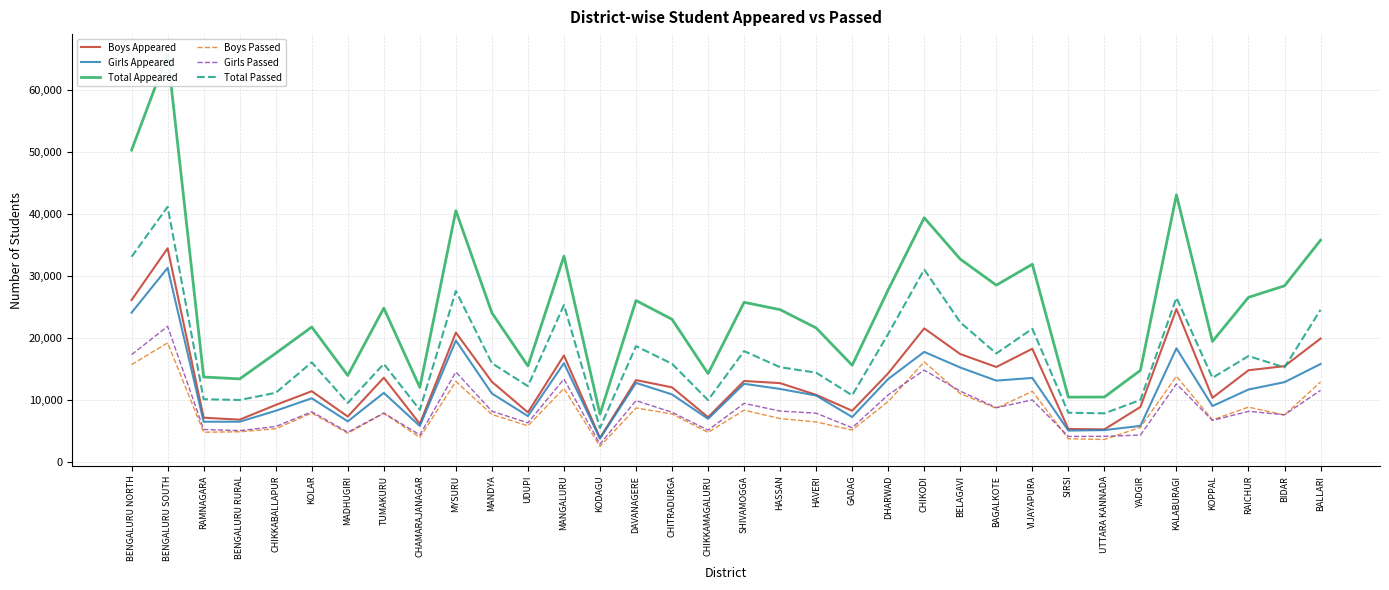

What is the label of the 4th point from the right?

KOPPAL